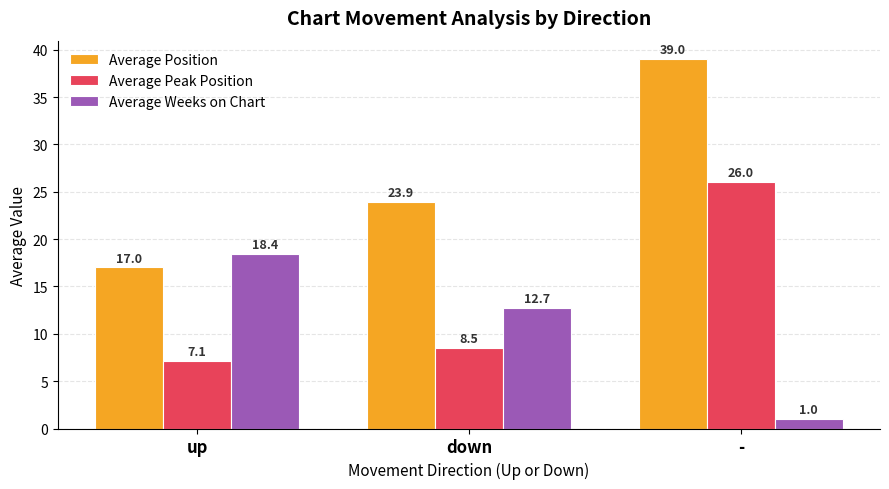

How many groups of bars are there?

3